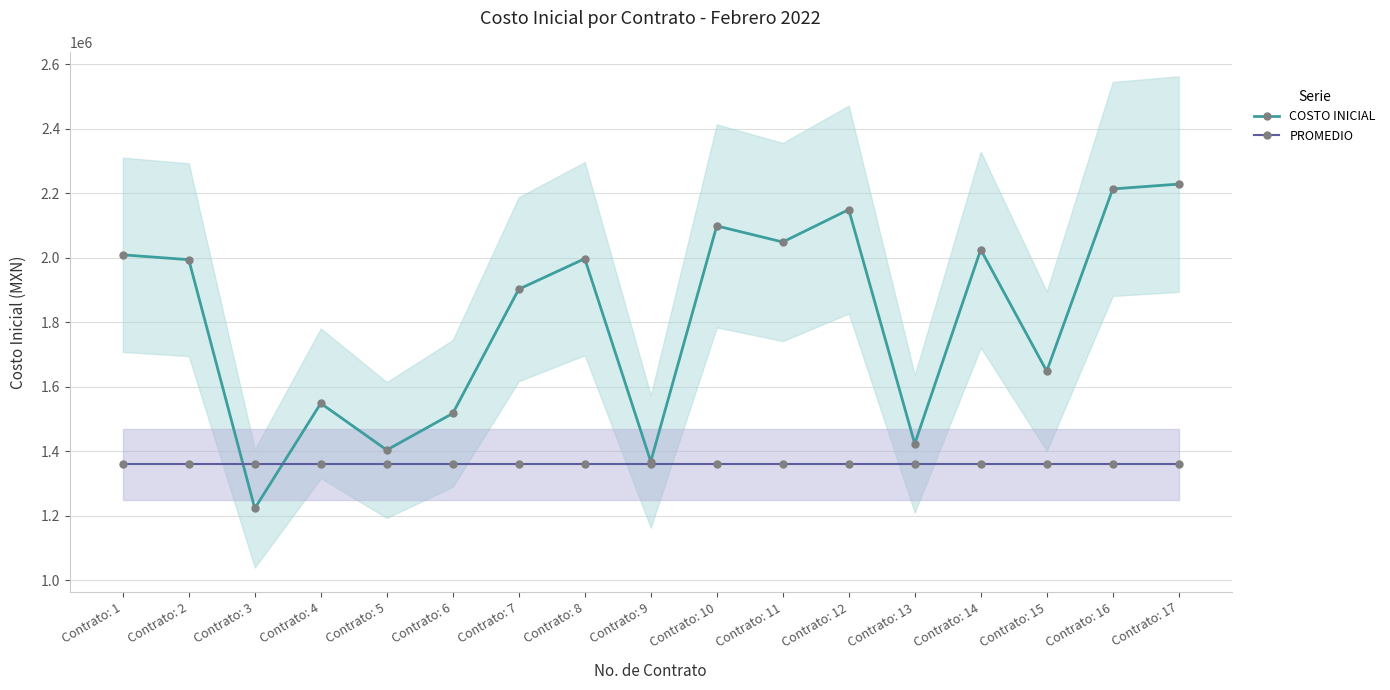

Does the chart have visible grid lines?

Yes